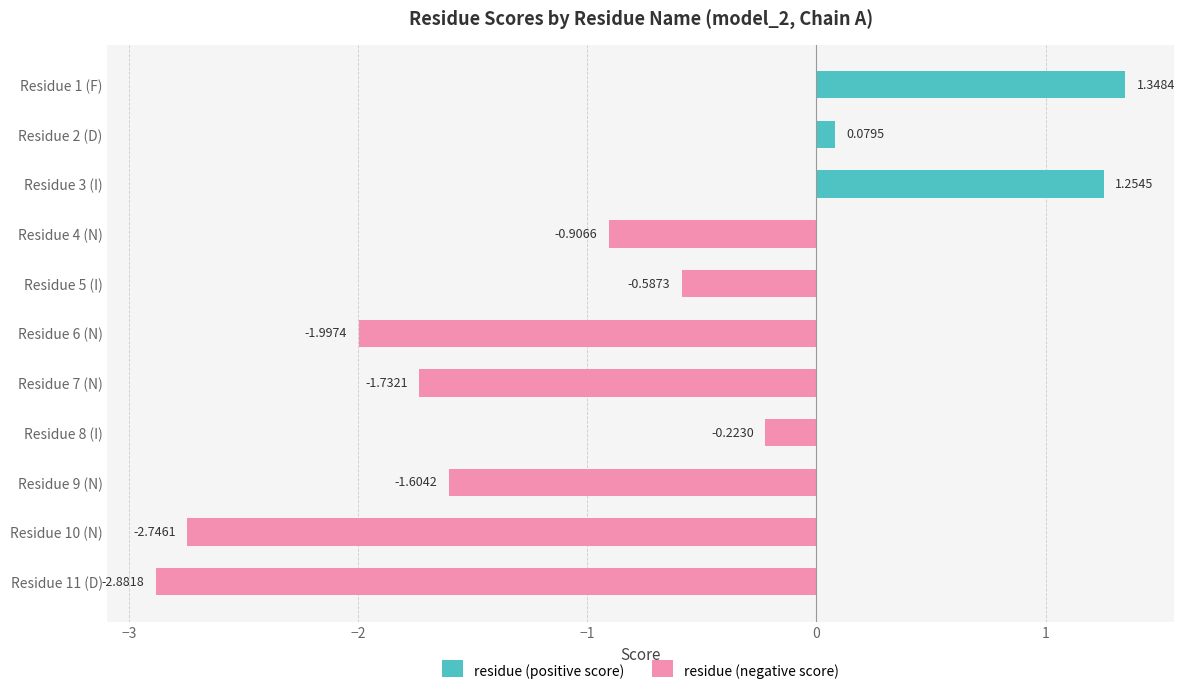

What is the value of the residue (negative score) bar at the 7th from the left?

-1.7